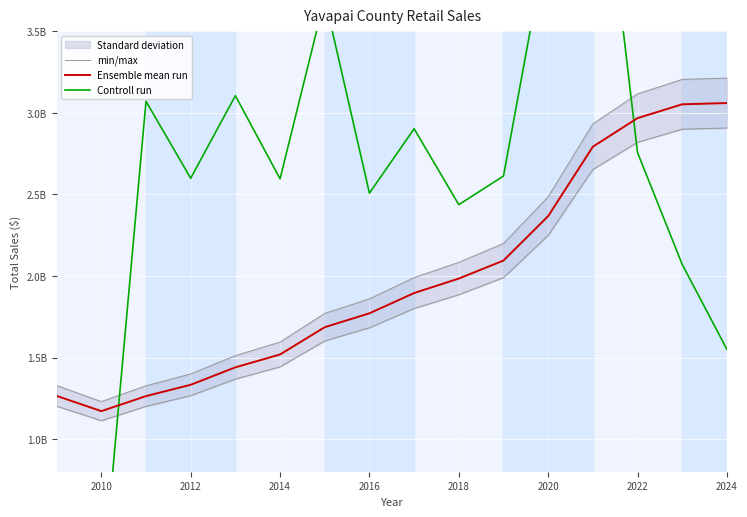

What value does the data have at 2023?

3205282517.8